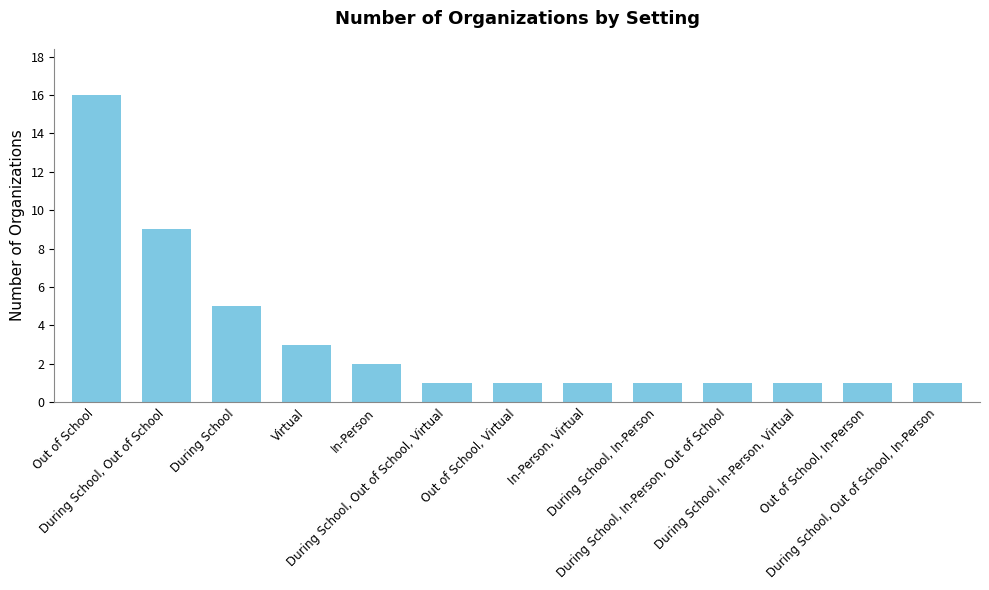

What is the difference between the maximum and second lowest values?

15